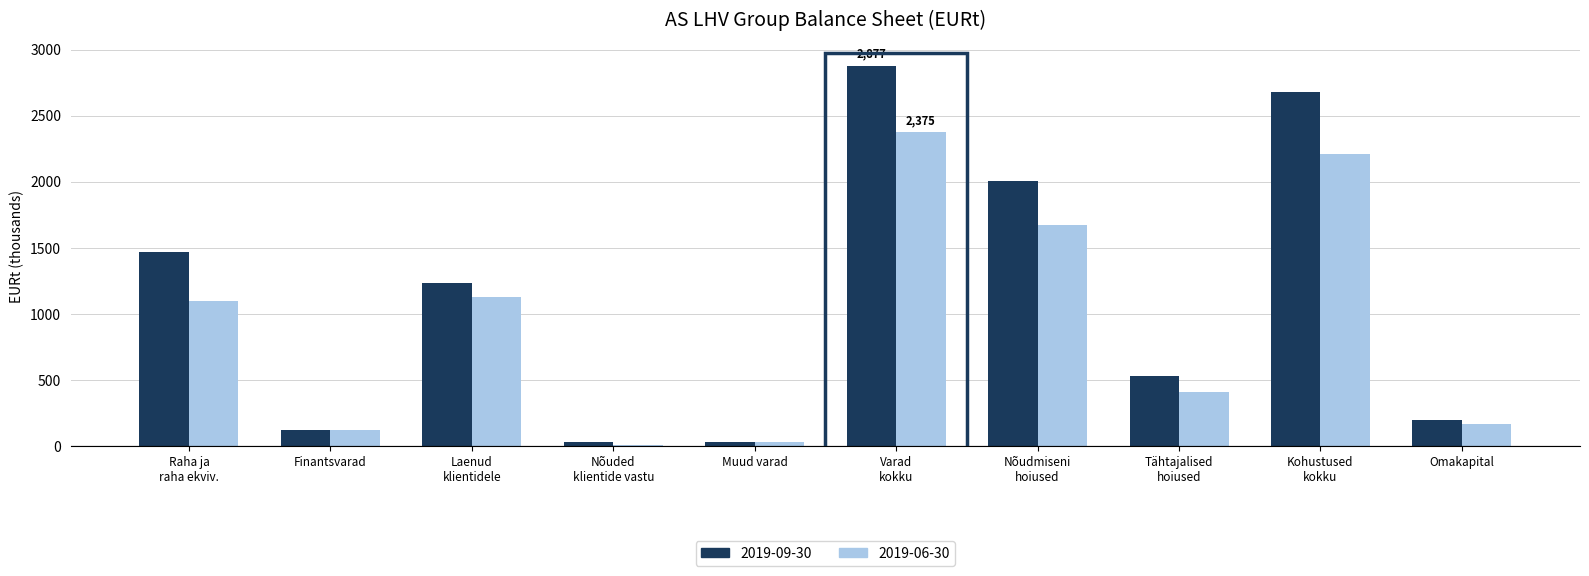

Rank the series by their average value, from highest to lowest.

2019-09-30, 2019-06-30